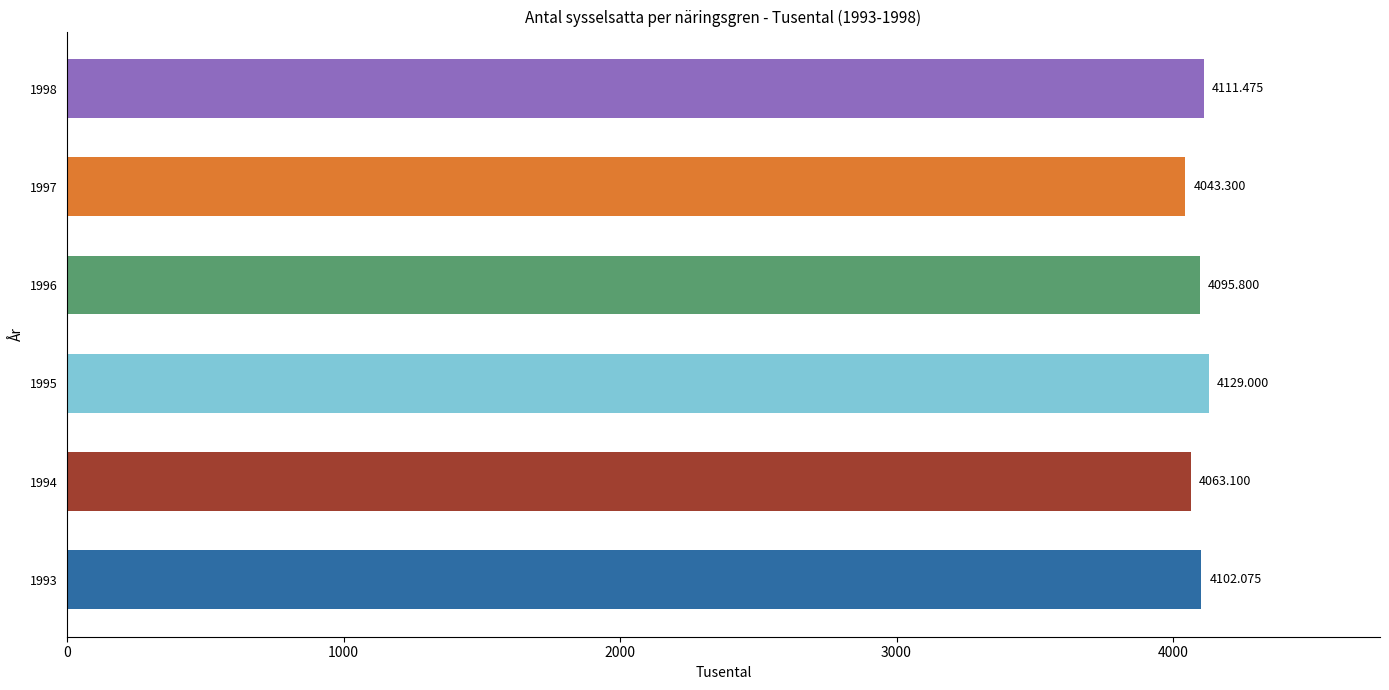

List the labels in order of value, largest first.

1995, 1998, 1993, 1996, 1994, 1997